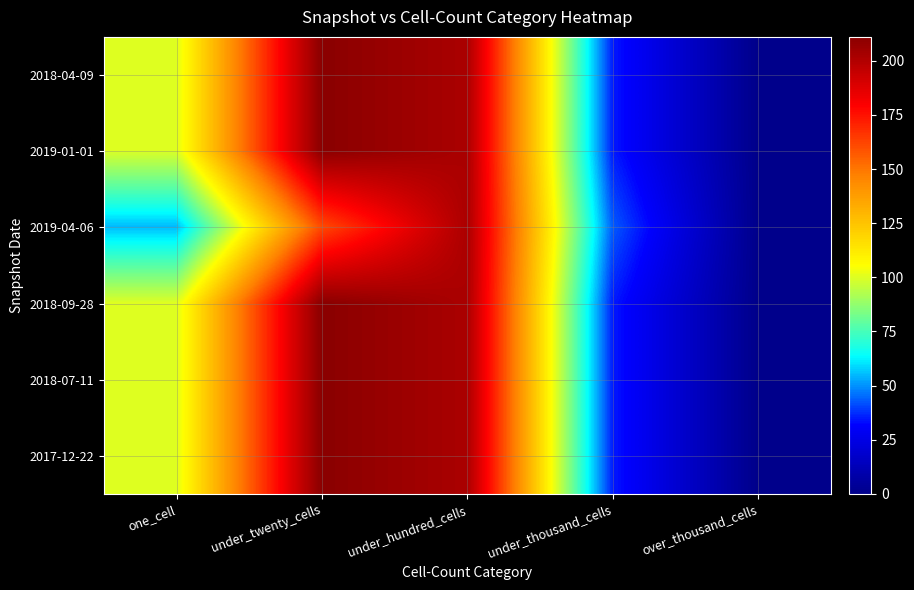

What is the difference between the highest and lowest values at under_thousand_cells?

8